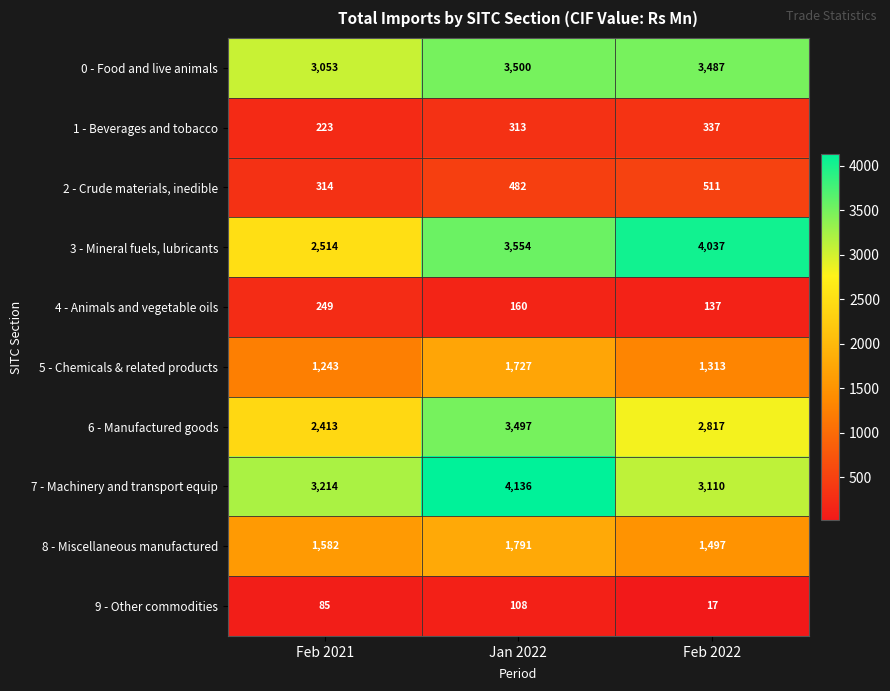

Which series has the largest total across all categories?

7 - Machinery and transport equip